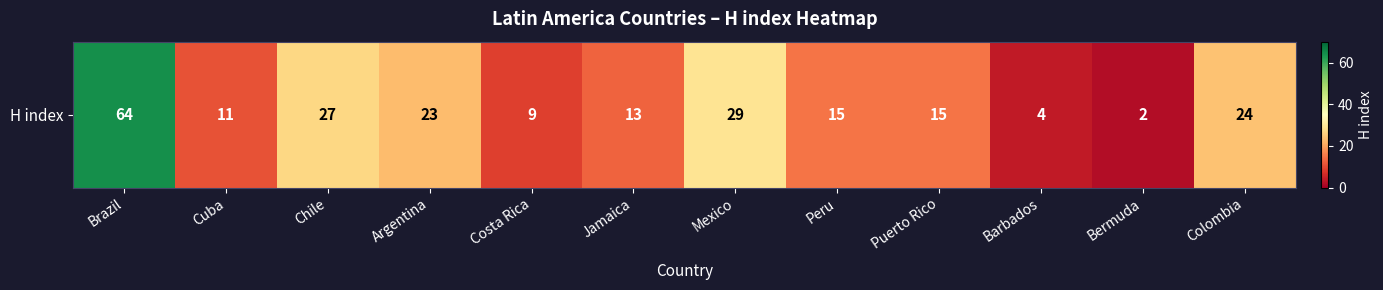

Between Barbados and Mexico, which is larger?

Mexico